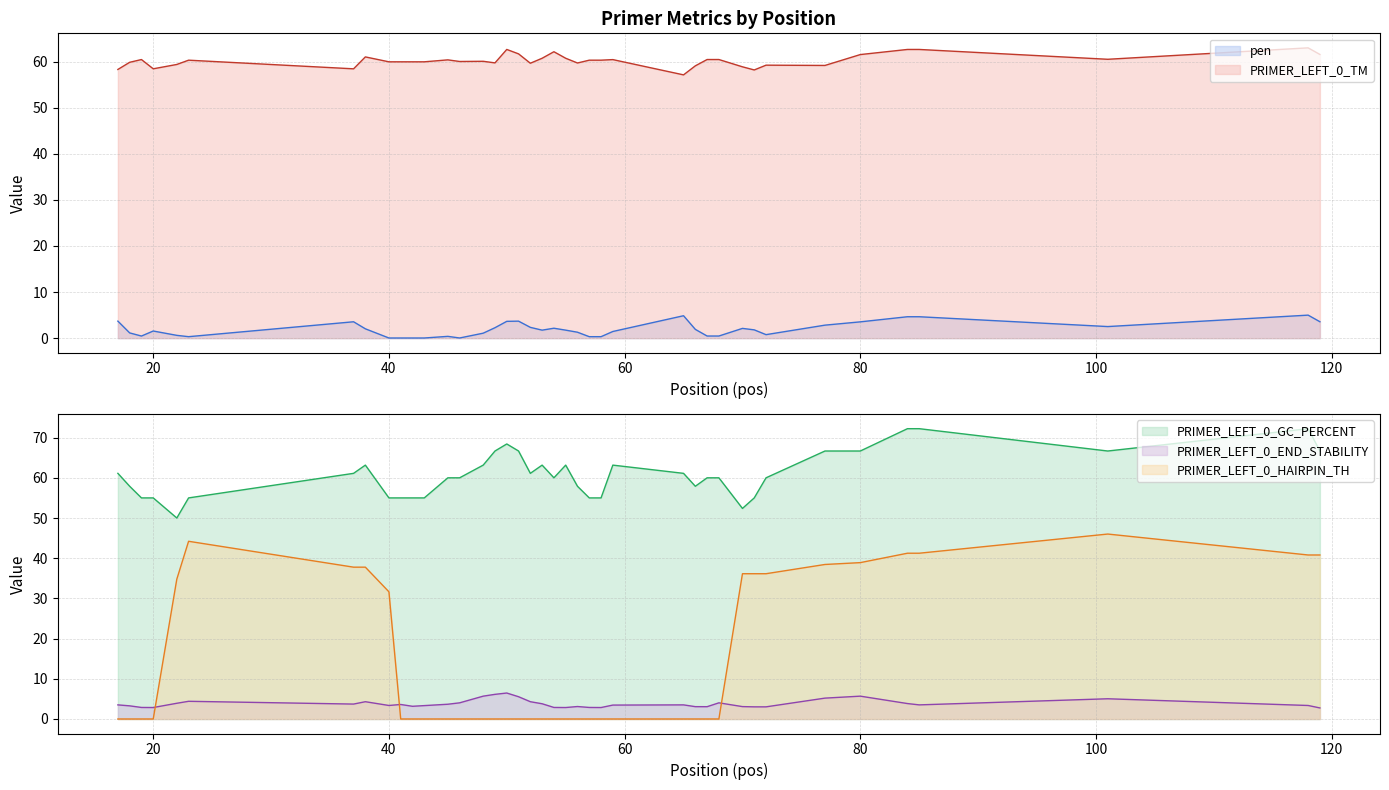

Rank the series by their maximum value, from highest to lowest.

PRIMER_LEFT_0_GC_PERCENT, PRIMER_LEFT_0_TM, PRIMER_LEFT_0_HAIRPIN_TH, PRIMER_LEFT_0_END_STABILITY, pen